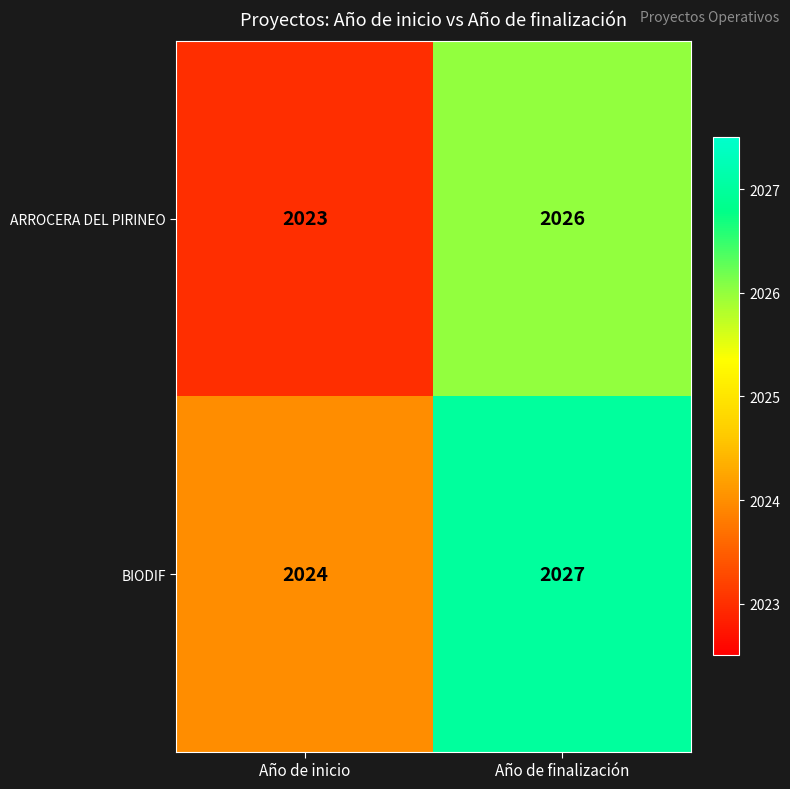

Reading left to right, extract all data points from this chart.

ARROCERA DEL PIRINEO: Año de inicio=2023	Año de finalización=2026
BIODIF: Año de inicio=2024	Año de finalización=2027